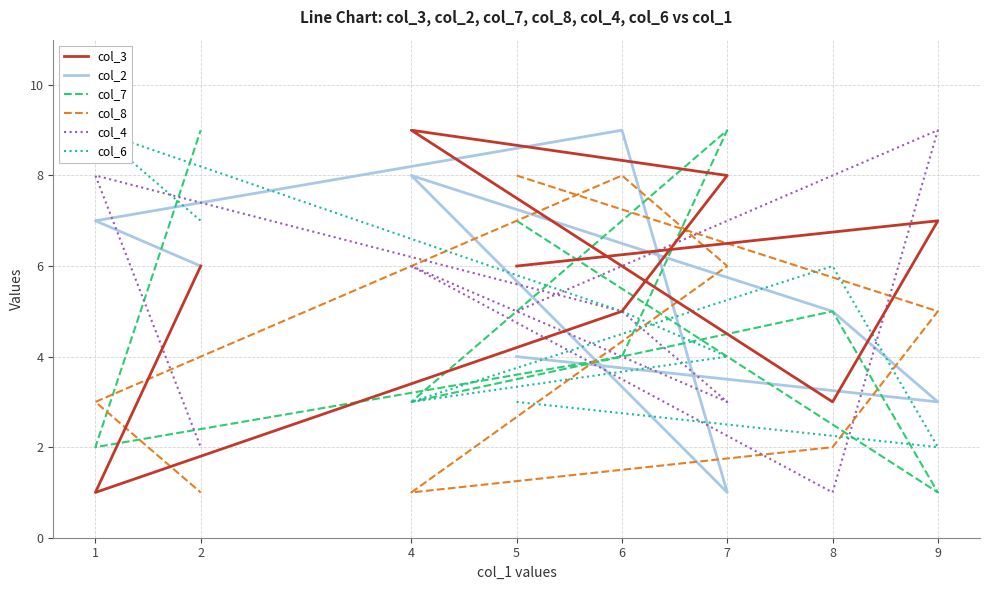

What is the maximum value for col_3?

9